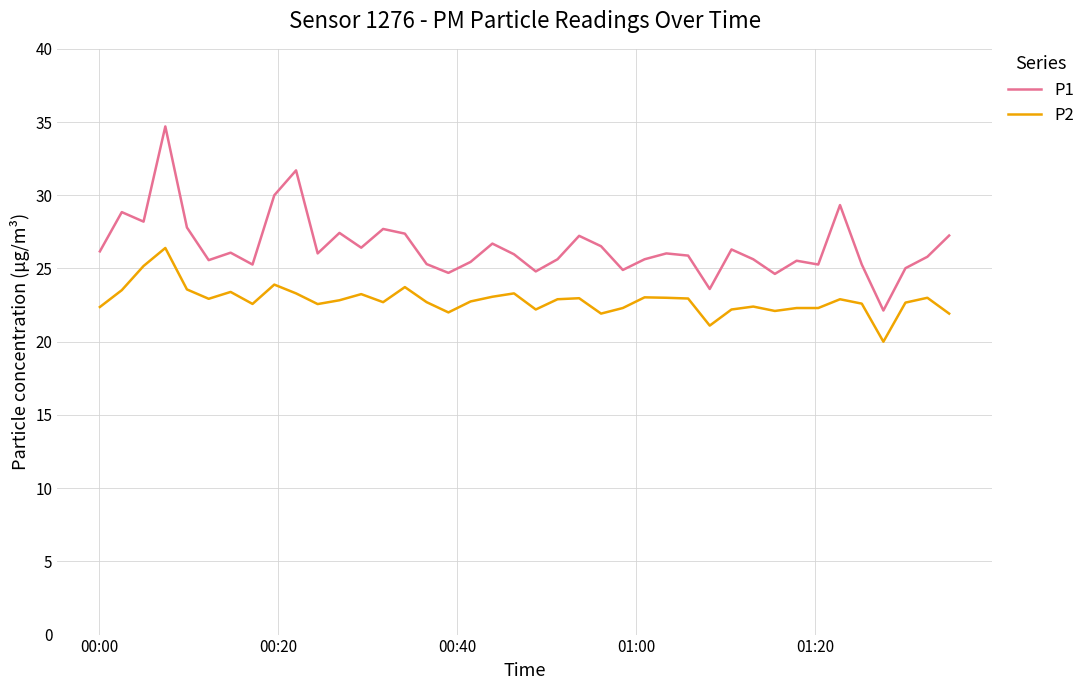

List the series in order of their overall mean, lowest first.

P2, P1